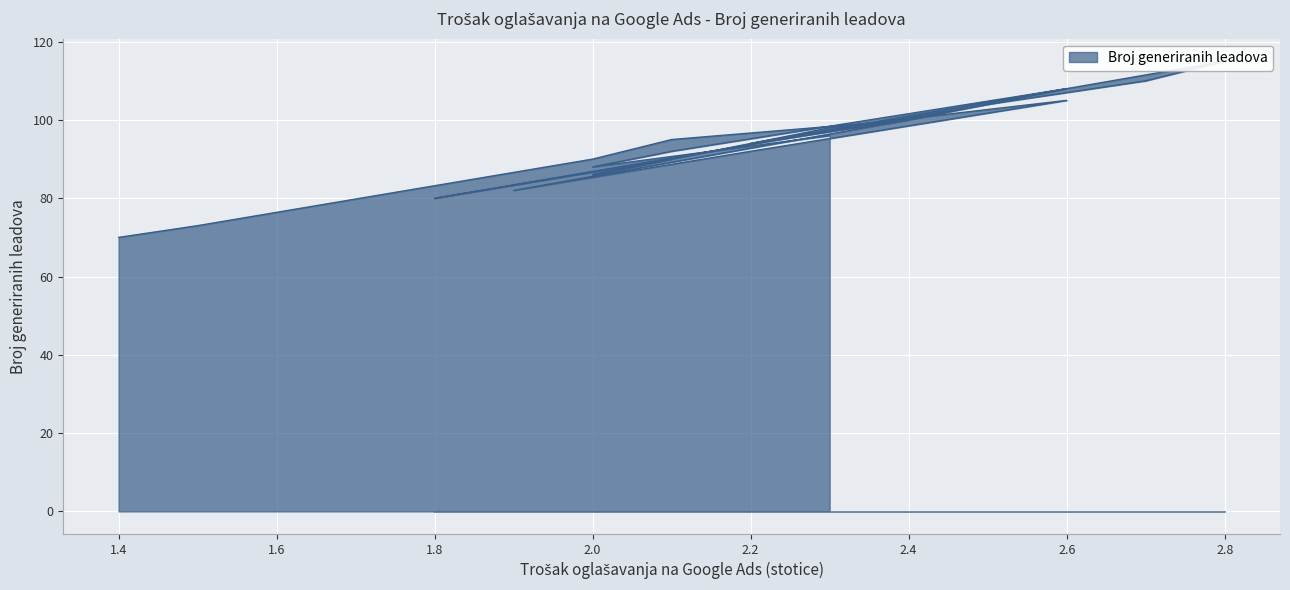

How many data points are less than 94?

10